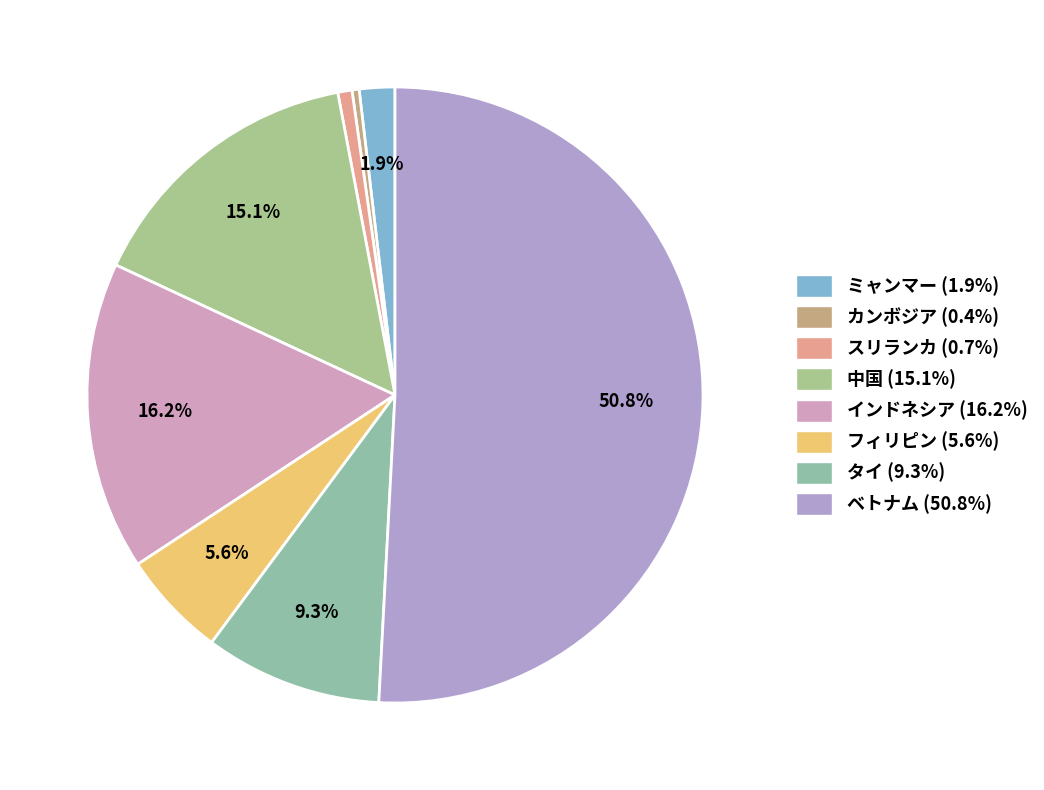

What portion of the pie excludes タイ?

90.7%